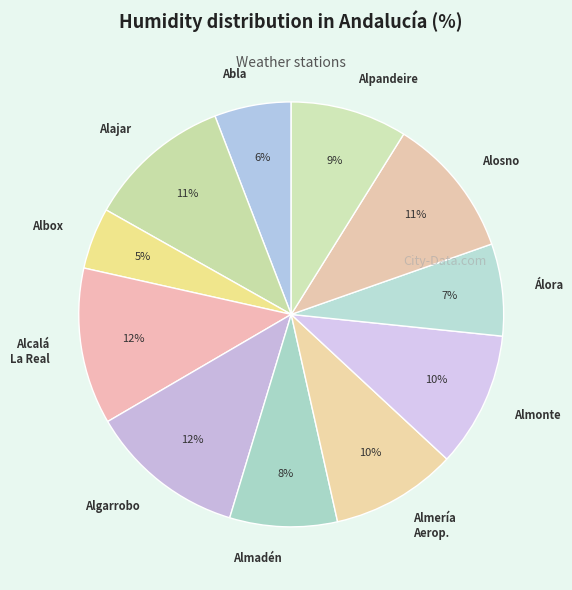

The Álora slice represents 7% of the pie. True or false?

True